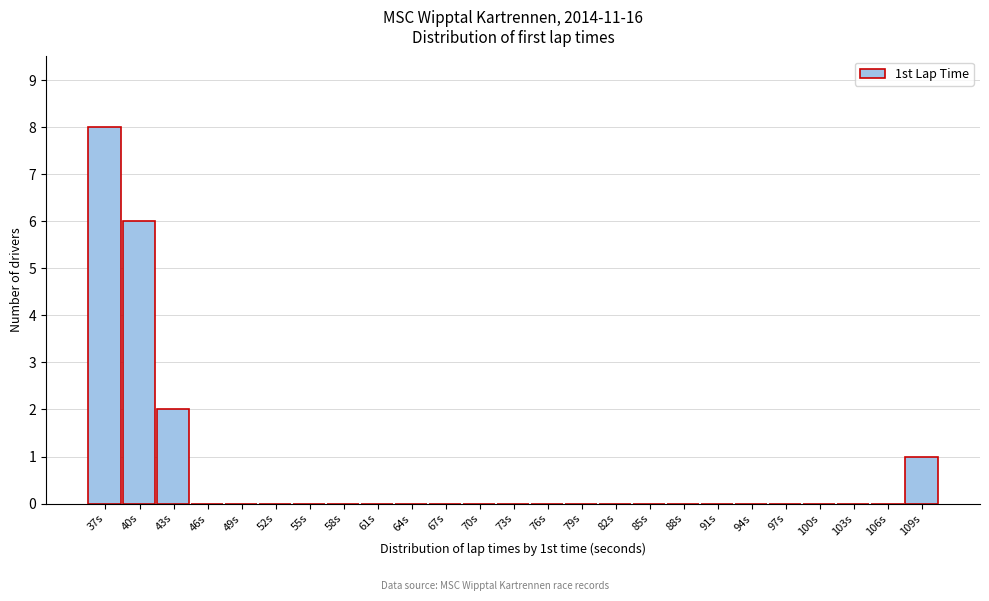

Reading left to right, what are all the values shown in this chart?

37s=8	40s=6	43s=2	46s=0	49s=0	52s=0	55s=0	58s=0	61s=0	64s=0	67s=0	70s=0	73s=0	76s=0	79s=0	82s=0	85s=0	88s=0	91s=0	94s=0	97s=0	100s=0	103s=0	106s=0	109s=1